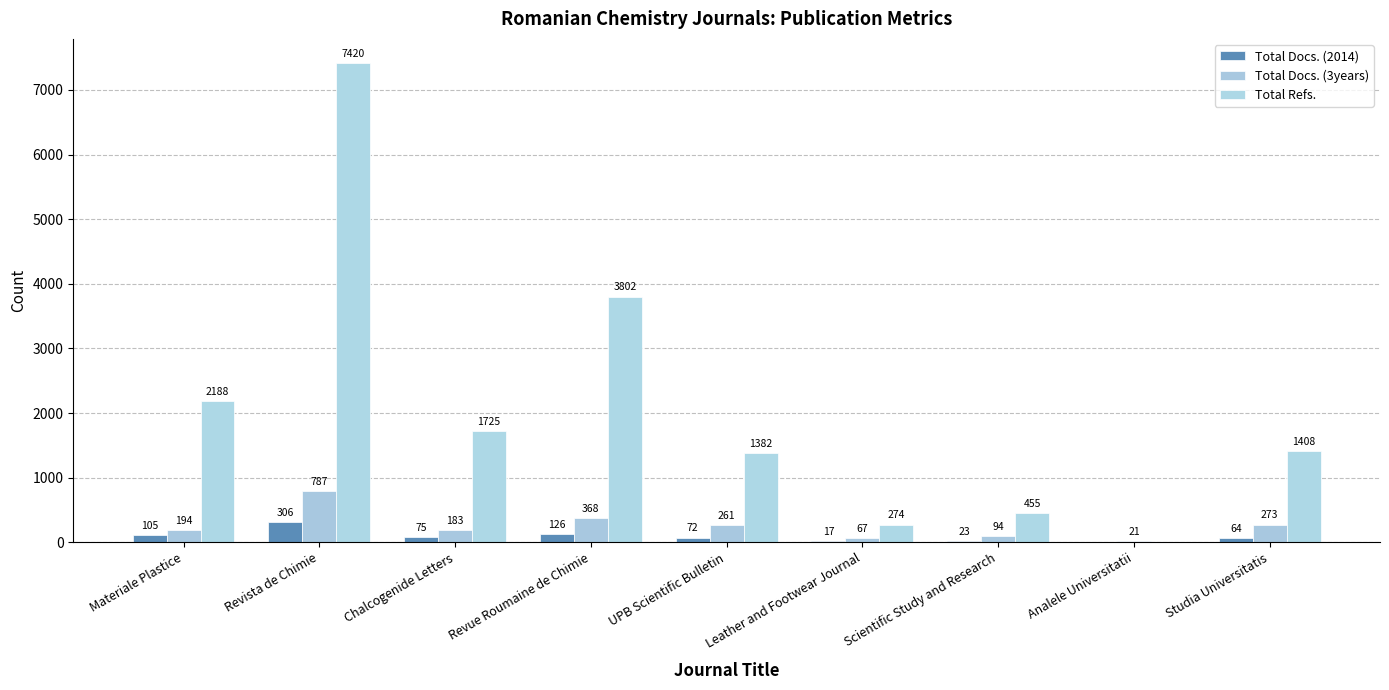

Which series changed the most between Analele Universitatii and Studia Universitatis?

Total Refs.